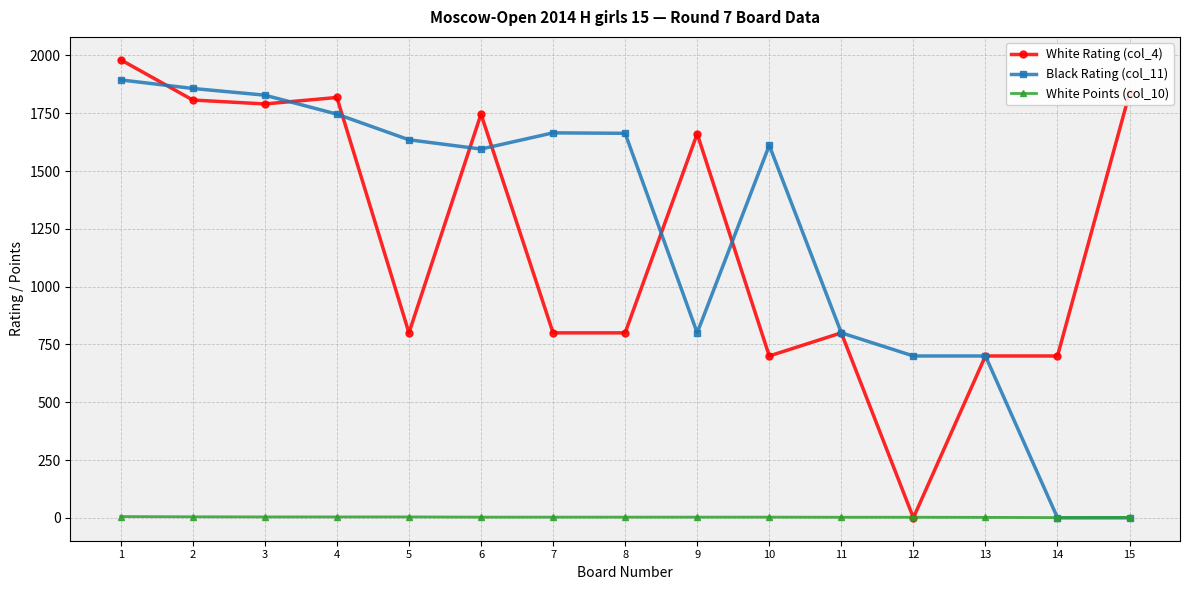

True or false: Black Rating (col_11) has more than 1 points higher than both neighbors.

True